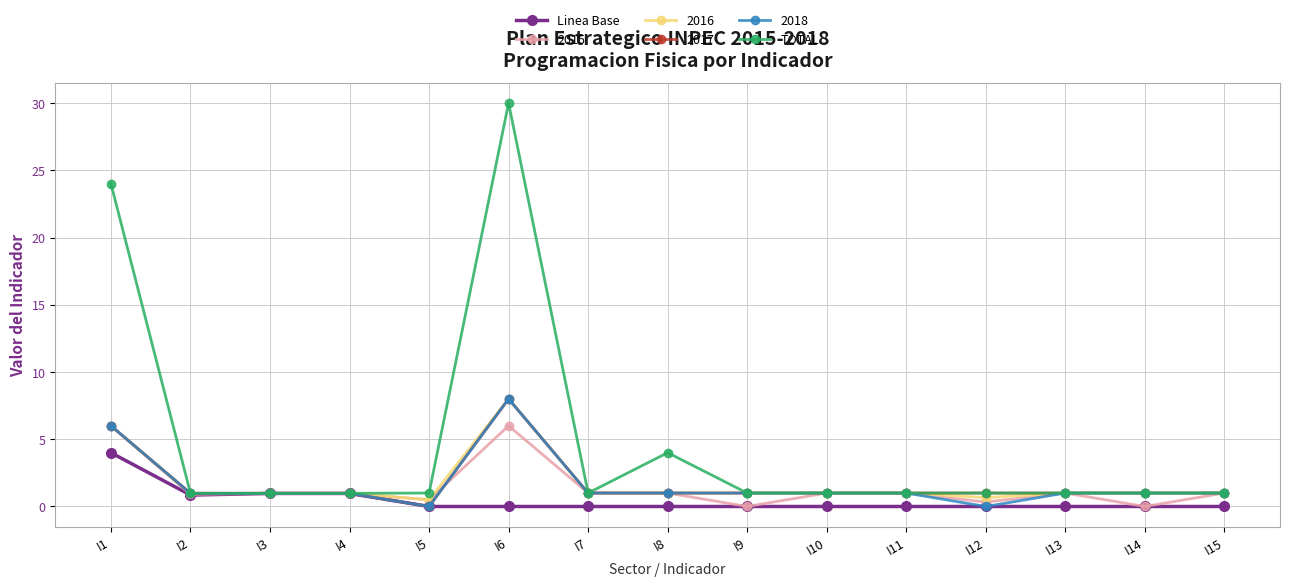

Read the Linea Base value at I4.

1.0